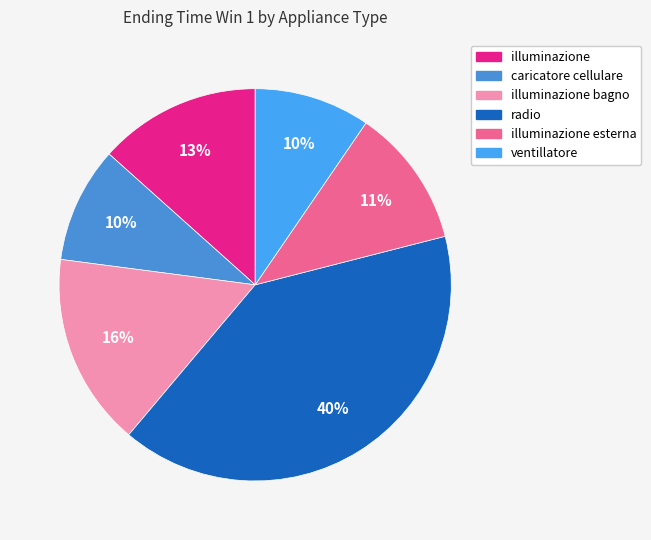

Does any single category account for the majority?

No